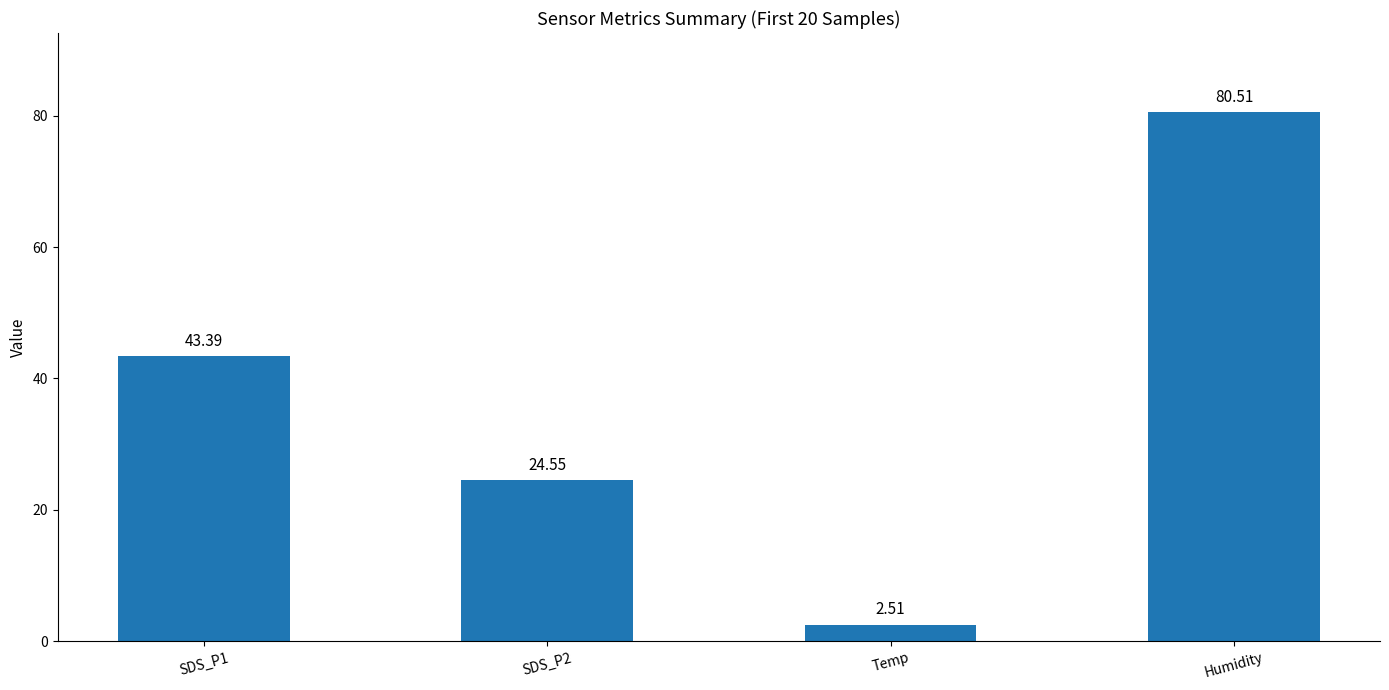

What is the change in value from SDS_P1 to Temp?

-40.9